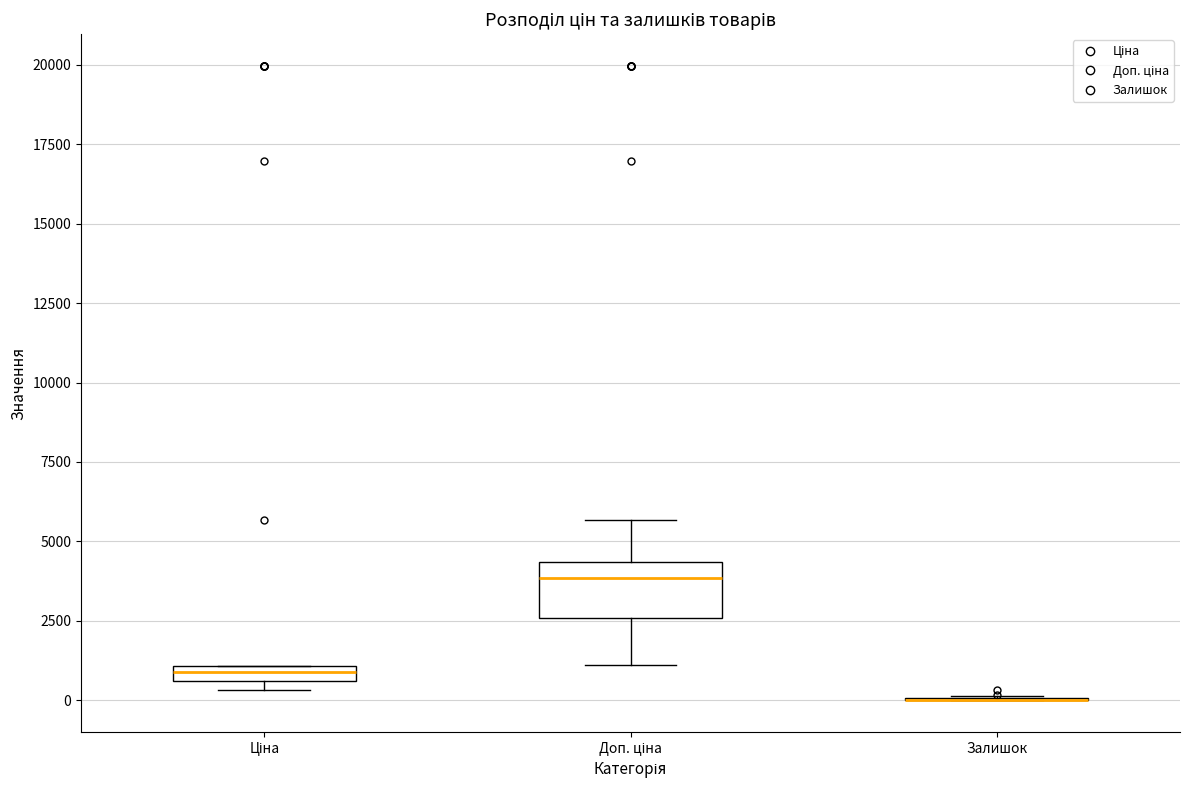

Which box is the tallest, from its lower edge to its upper edge?

Доп. ціна